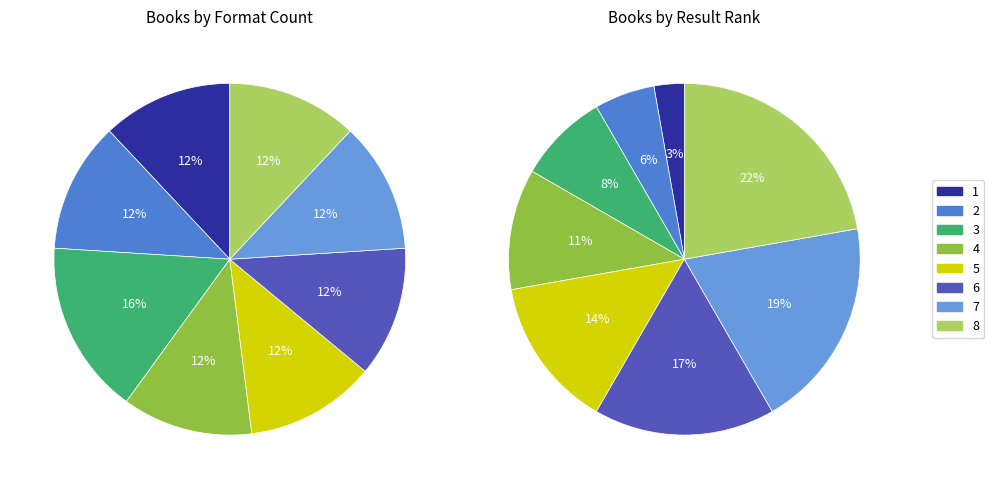

Is it true that Exile is 12% of the pie?

True